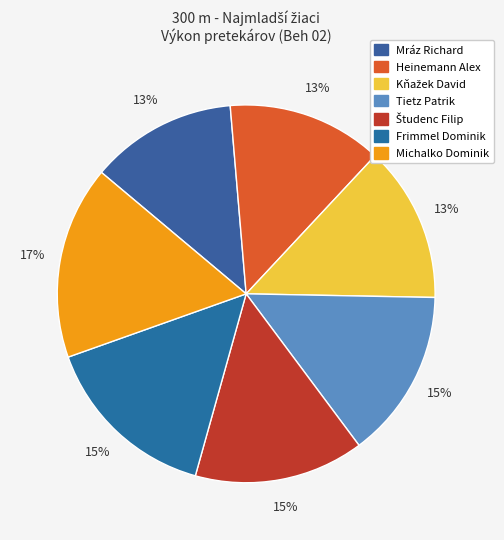

Rank the categories by value from lowest to highest.

Mráz Richard, Heinemann Alex, Kňažek David, Tietz Patrik, Študenc Filip, Frimmel Dominik, Michalko Dominik